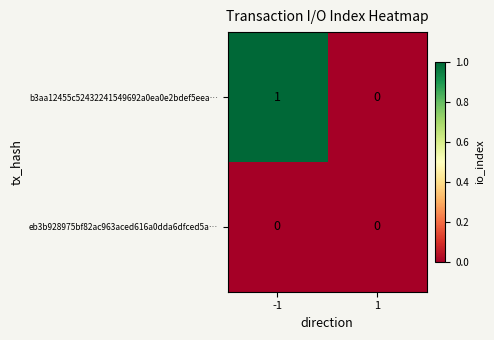

Which series has the widest spread of values?

b3aa12455c52432241549692a0ea0e2bdef5eea…